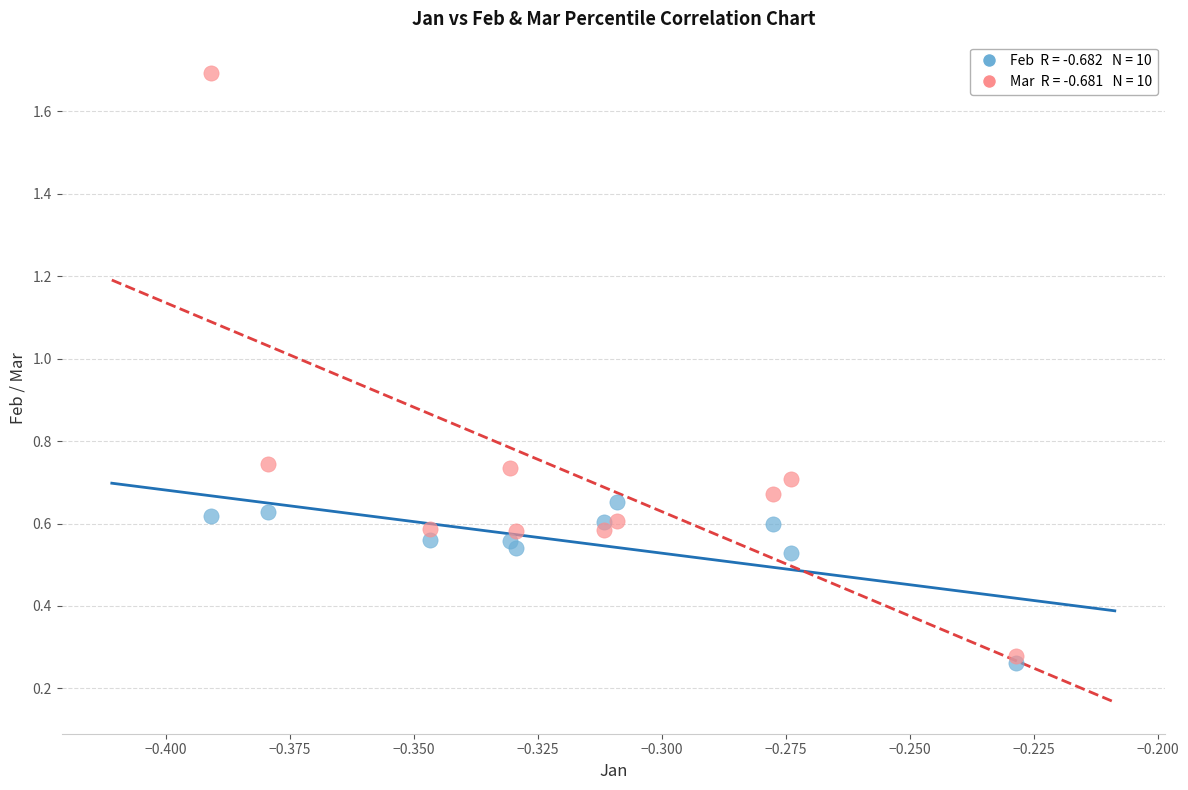

Across all data points, what is the range of Y values (max minus min)?

1.4